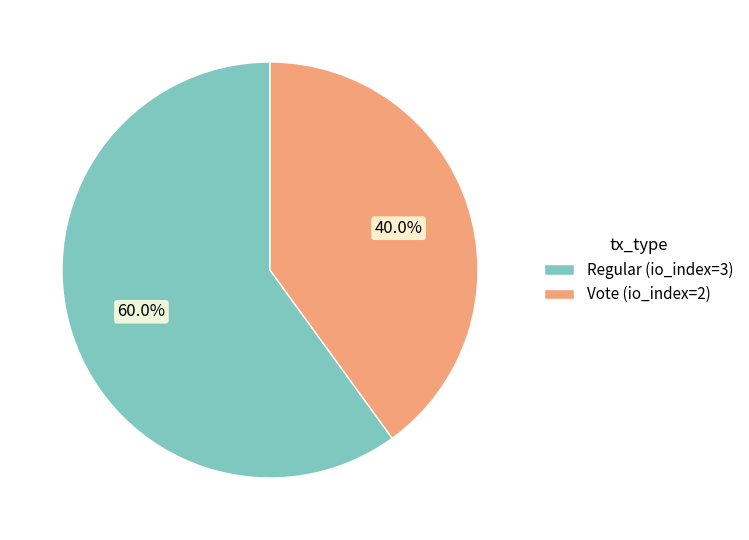

Which category has the smallest portion of the pie?

Vote (io_index=2)